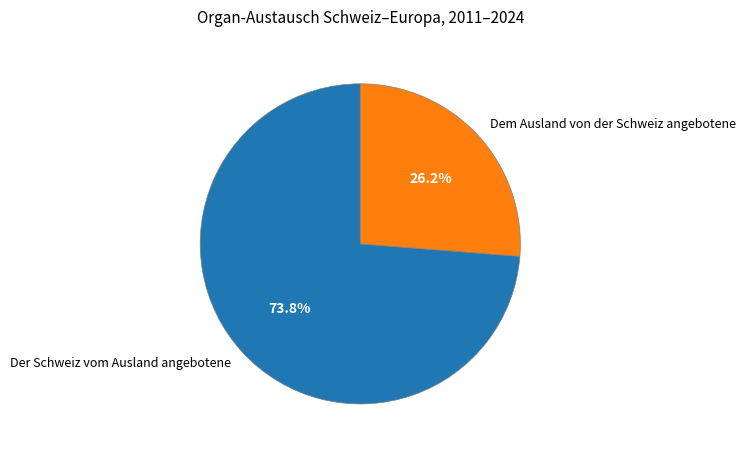

Which category has the biggest portion of the pie?

Der Schweiz vom Ausland angebotene